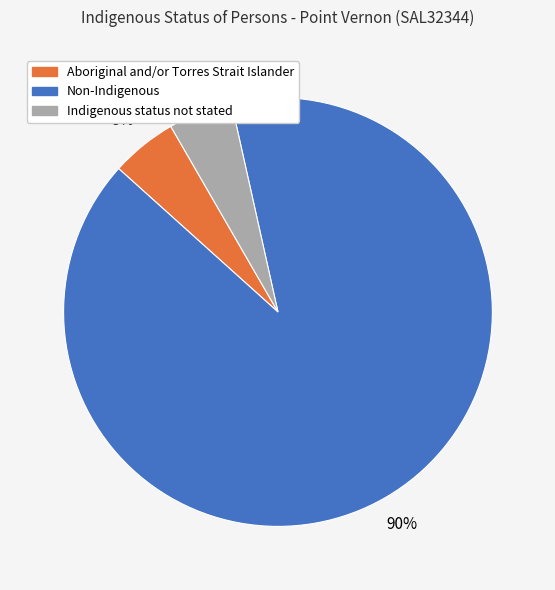

To the nearest percent, what is the difference between the Non-Indigenous and Aboriginal and/or Torres Strait Islander slice percentages?

85%